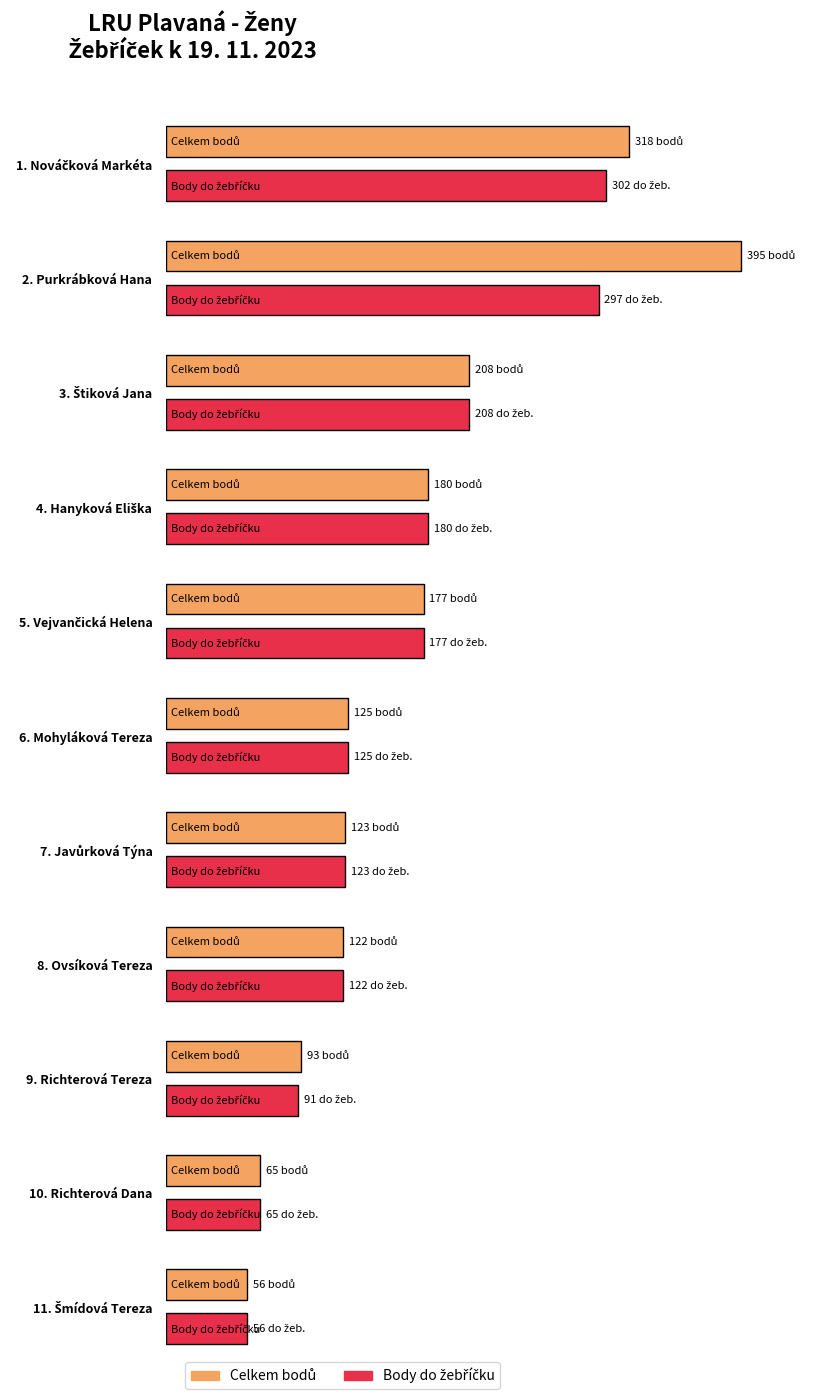

Which category has the lowest value in the Celkem závodů series?

Šmídová Tereza